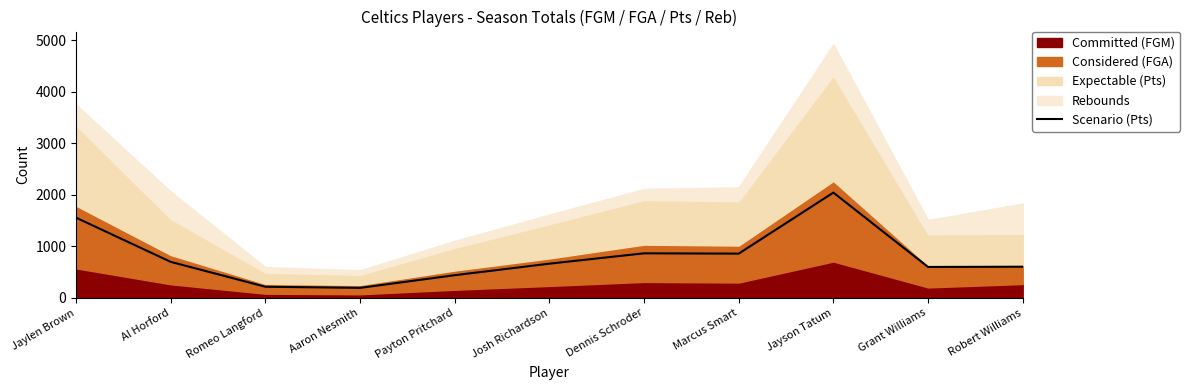

What is the change in value from Jaylen Brown to Romeo Langford?

-1341